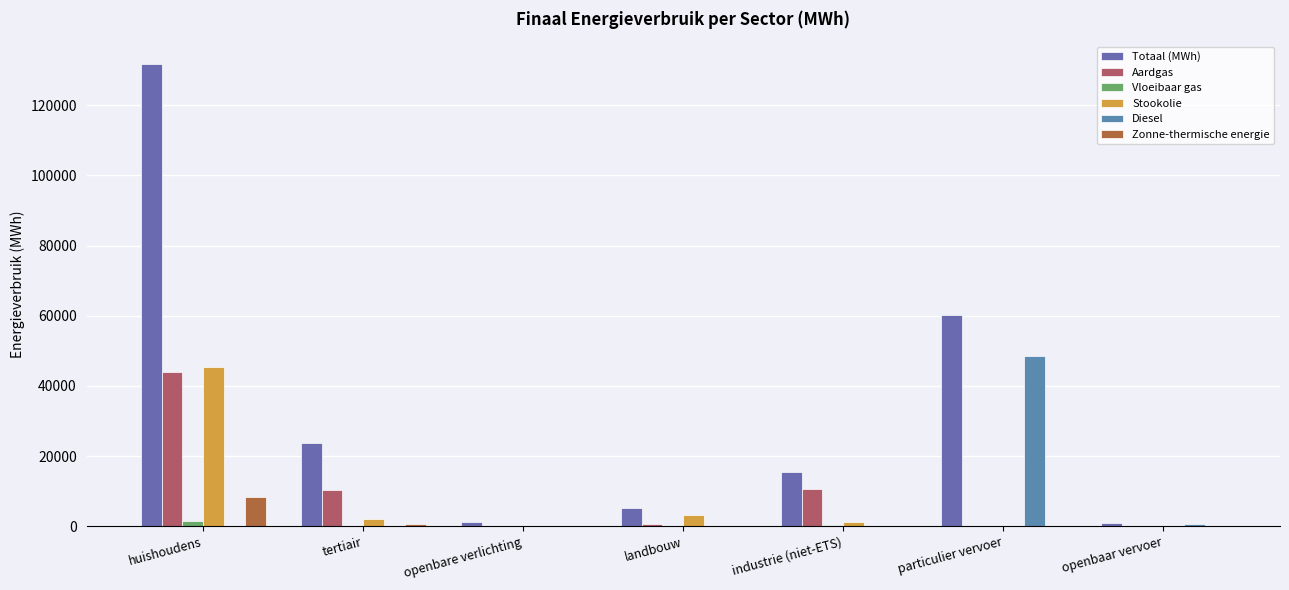

Reading left to right, transcribe all the data shown in this chart.

Totaal (MWh): huishoudens=131604.5	tertiair=23827.0	openbare verlichting=1126.2	landbouw=5154.1	industrie (niet-ETS)=15516.9	particulier vervoer=60120.0	openbaar vervoer=861.9
Aardgas: huishoudens=44015.8	tertiair=10333.4	openbare verlichting=0.0	landbouw=822.3	industrie (niet-ETS)=10761.8	particulier vervoer=28.0	openbaar vervoer=0.0
Vloeibaar gas: huishoudens=1671.8	tertiair=172.3	openbare verlichting=0.0	landbouw=17.5	industrie (niet-ETS)=334.8	particulier vervoer=124.9	openbaar vervoer=0.0
Stookolie: huishoudens=45452.9	tertiair=2220.4	openbare verlichting=0.0	landbouw=3221.3	industrie (niet-ETS)=1253.7	particulier vervoer=0.0	openbaar vervoer=0.0
Diesel: huishoudens=0.0	tertiair=0.0	openbare verlichting=0.0	landbouw=0.0	industrie (niet-ETS)=0.0	particulier vervoer=48538.5	openbaar vervoer=831.3
Zonne-thermische energie: huishoudens=8455.4	tertiair=602.4	openbare verlichting=0.0	landbouw=0.0	industrie (niet-ETS)=264.7	particulier vervoer=0.0	openbaar vervoer=0.0